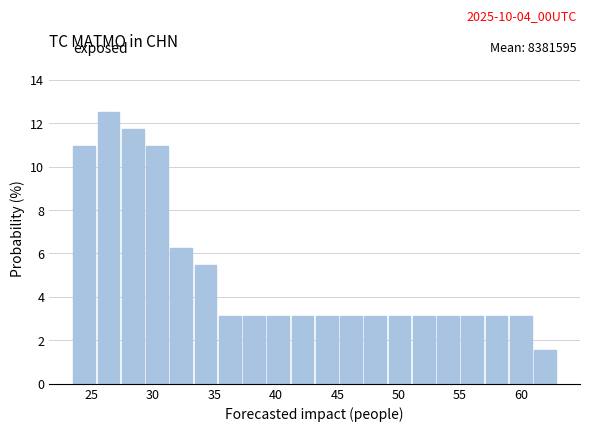

Around what value on the x-axis is the tallest bar? Give the approximate position of its centre, as read against the axis.

26.5